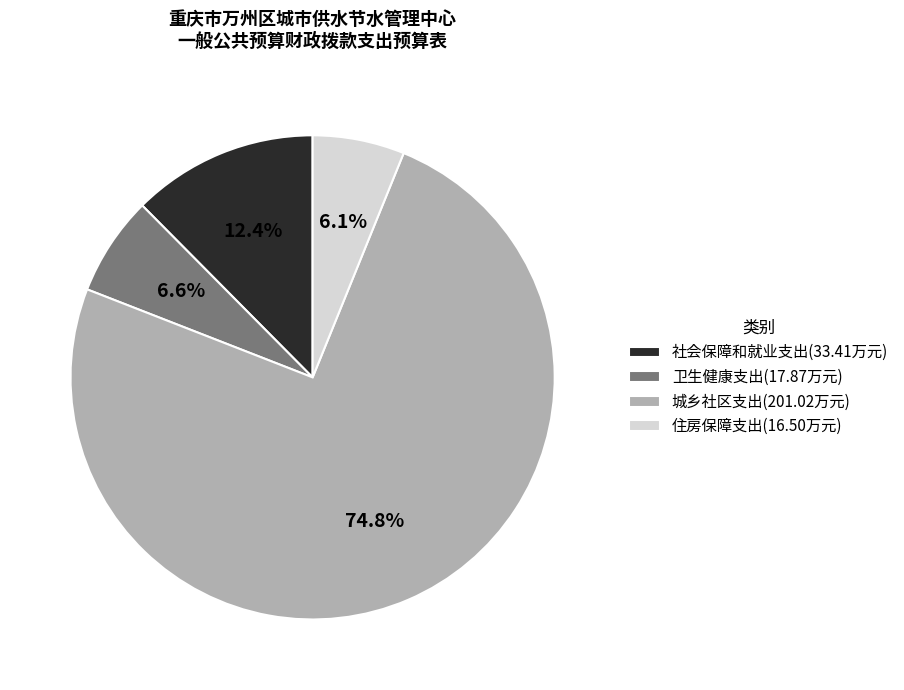

Which slice is the smallest?

住房保障支出